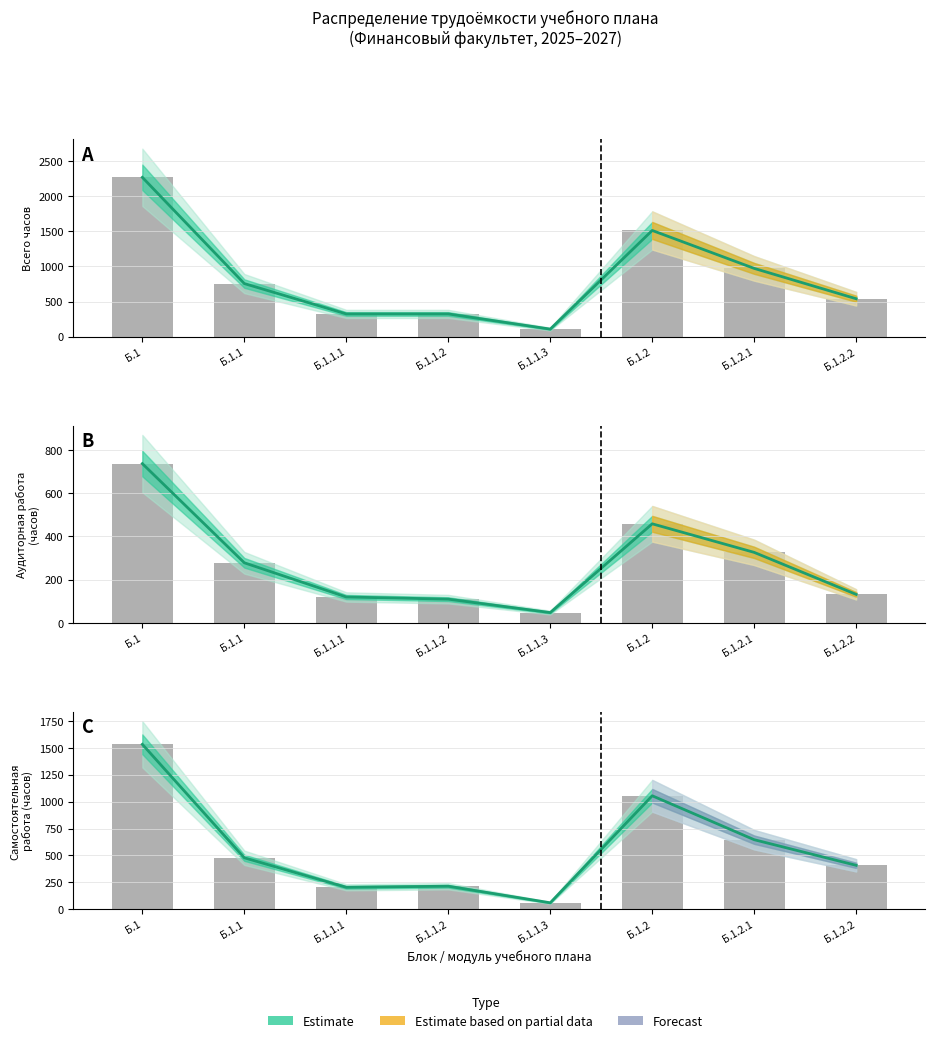

At which category does the chart reach its peak across all series?

Б.1